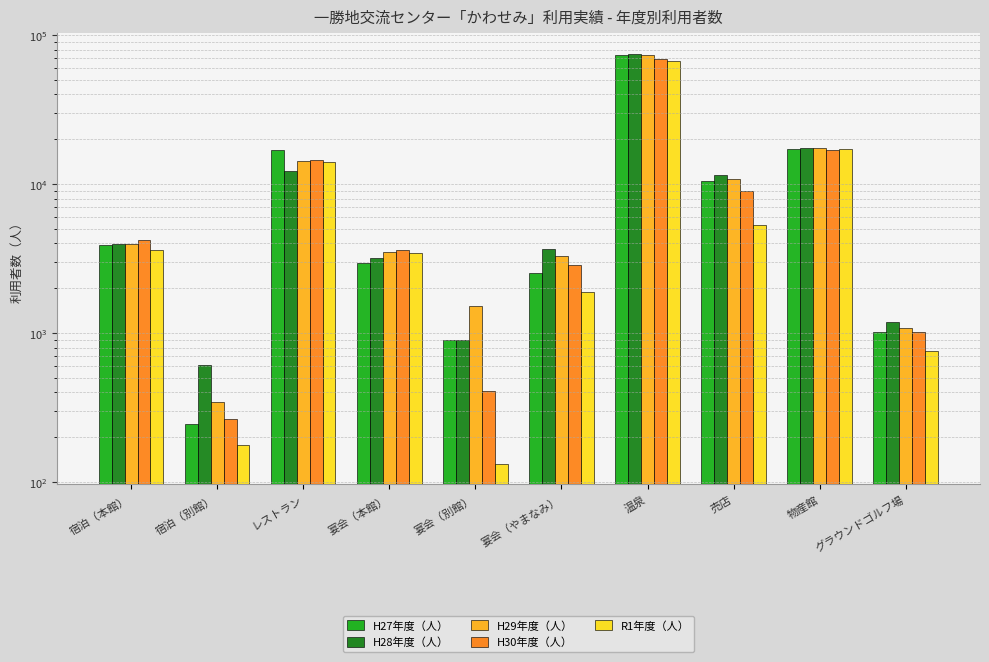

True or false: H28年度（人） has a value of 6446 at 宴会（やまなみ）.

False